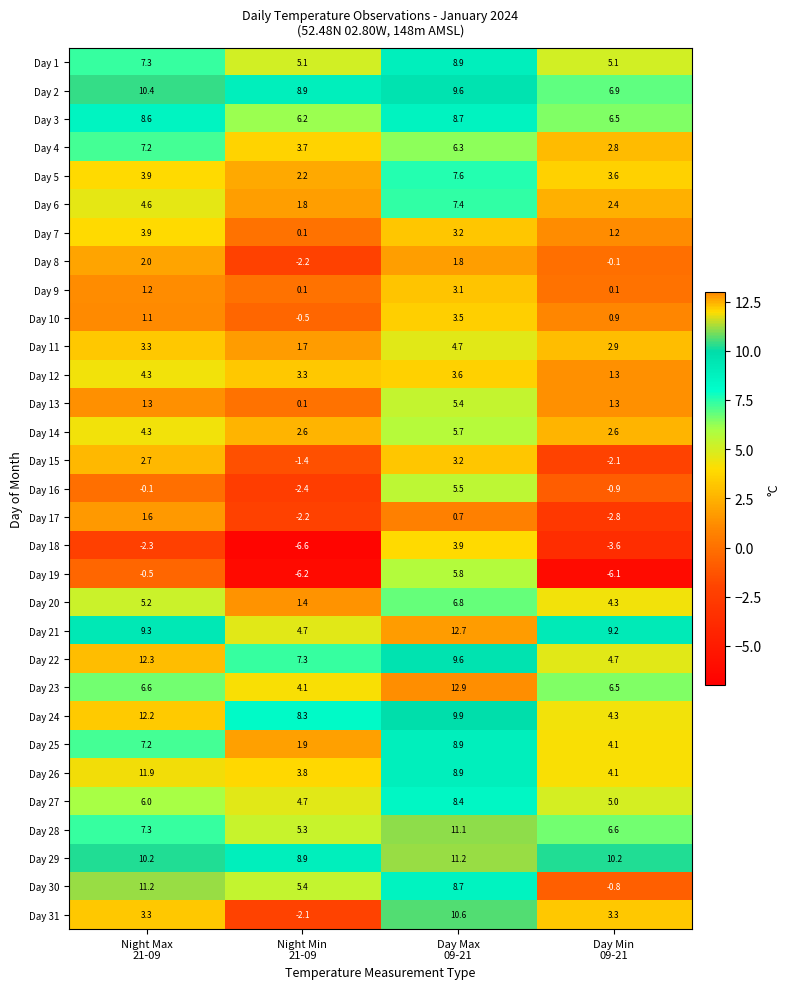

What is the average value of the Day 16 series?

0.5